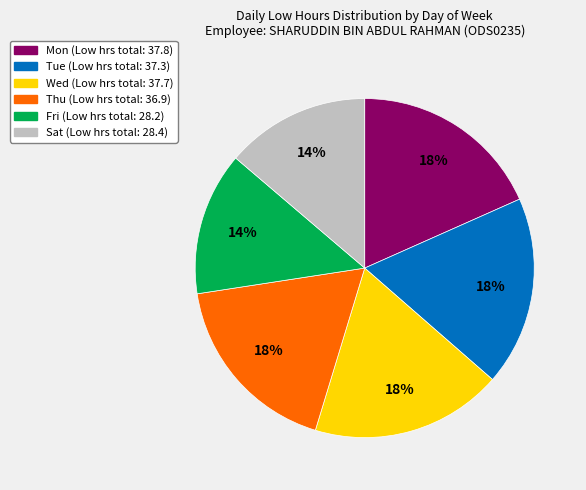

To the nearest percent, what is the average slice percentage?

17%